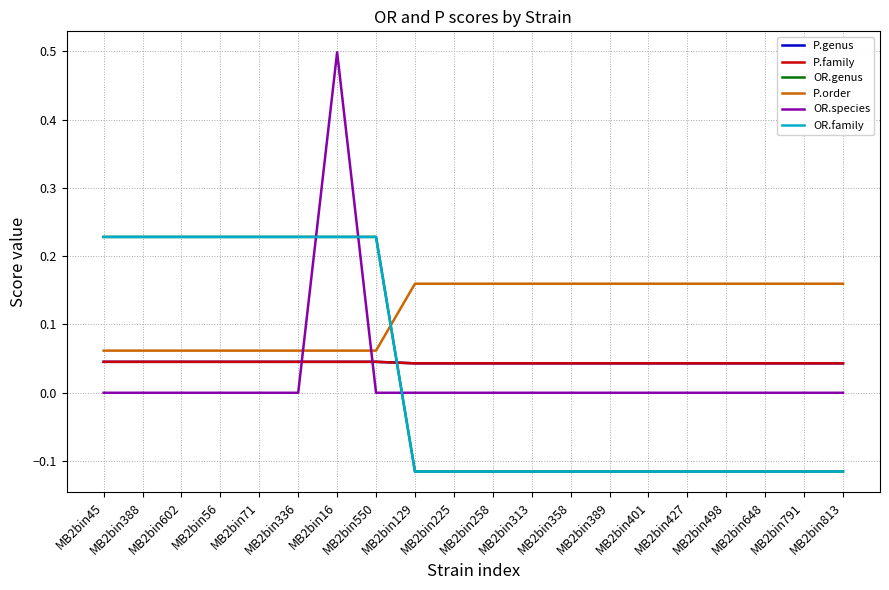

How many lines are shown in the chart?

6